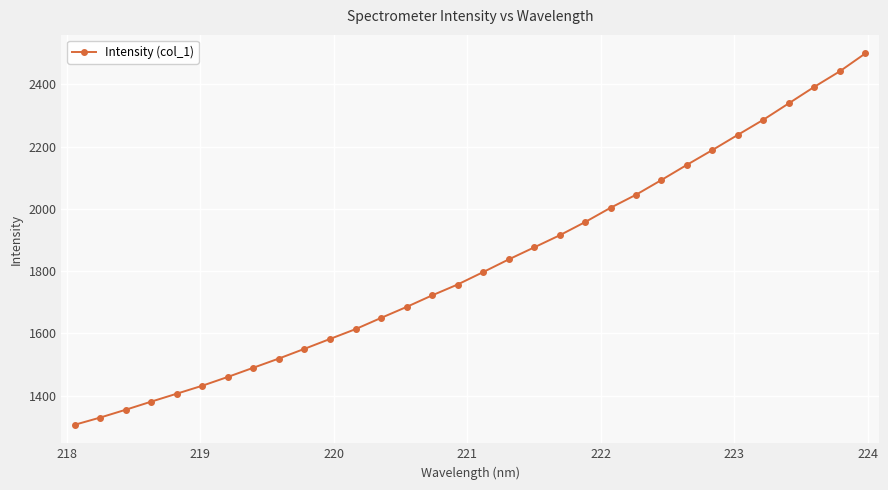

What is the difference between the second highest and minimum values?

1135.5